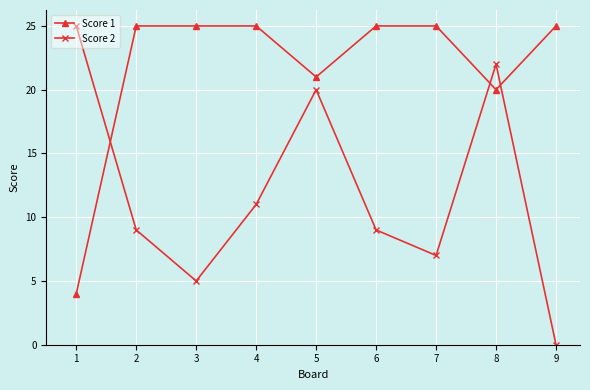

At how many categories does at least one series exceed 8?

9